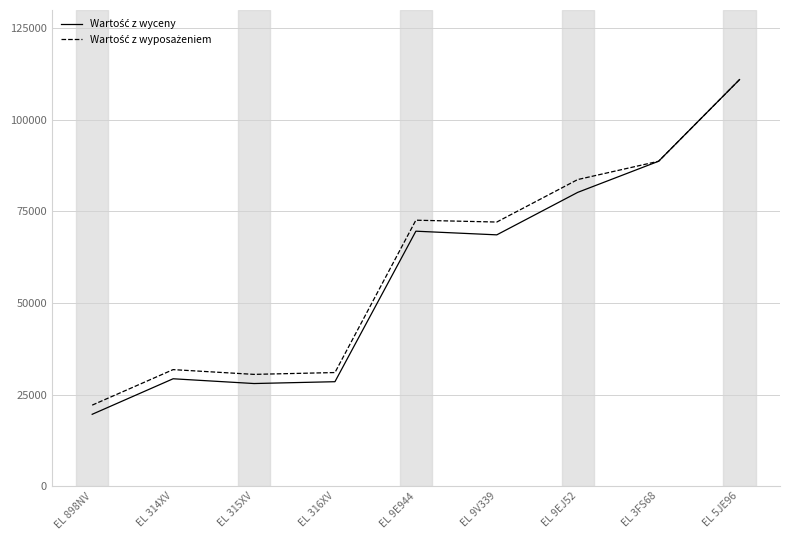

What is the difference between the highest and lowest values at EL 9EJ52?

3500